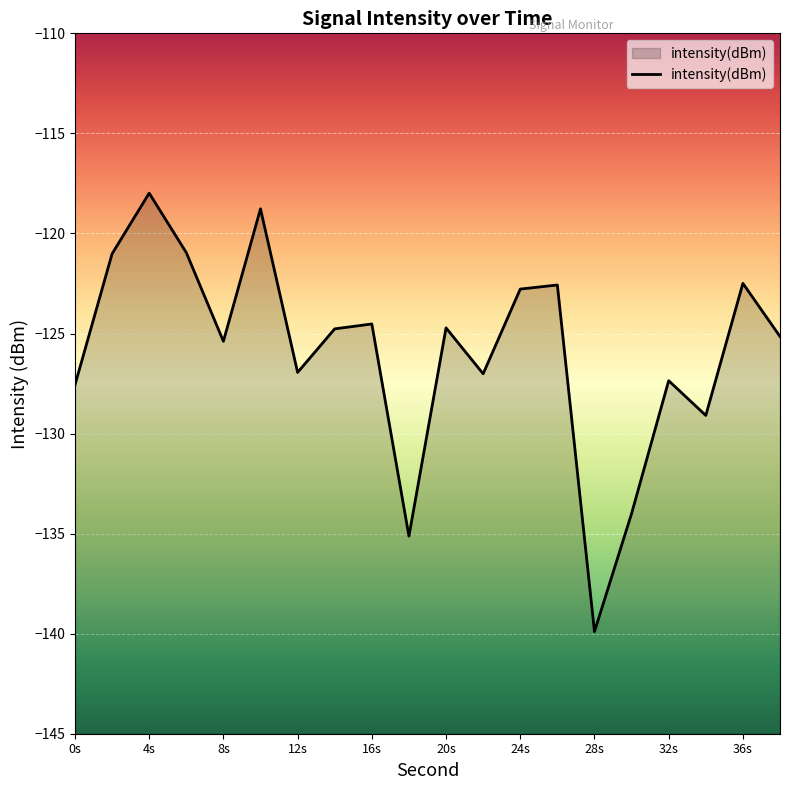

What is the difference between the maximum and second lowest values?

17.1